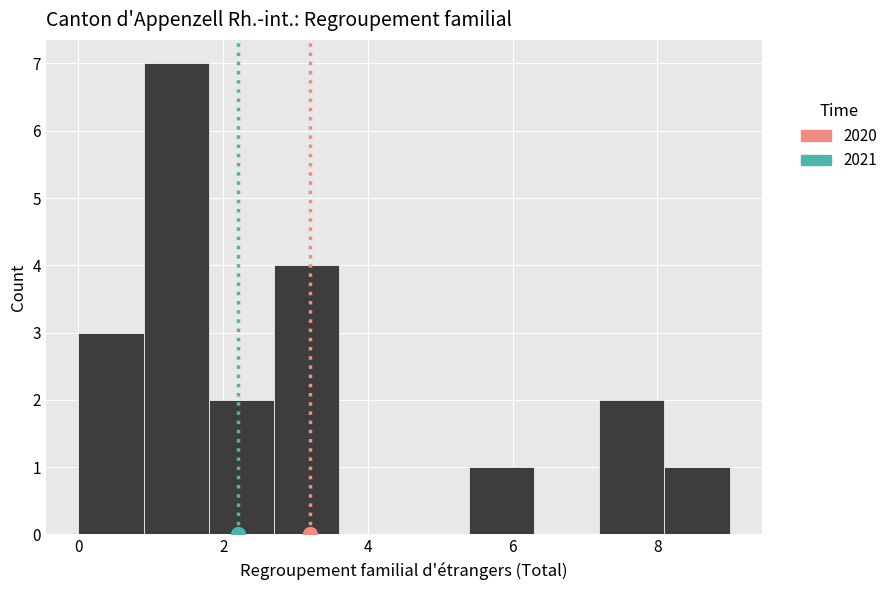

How tall is the bar that spans 8.1 to 9.0 on the x-axis? Neither the bar edges nor the heights are printed on the chart, so give them approximately, as read against the axes.

1